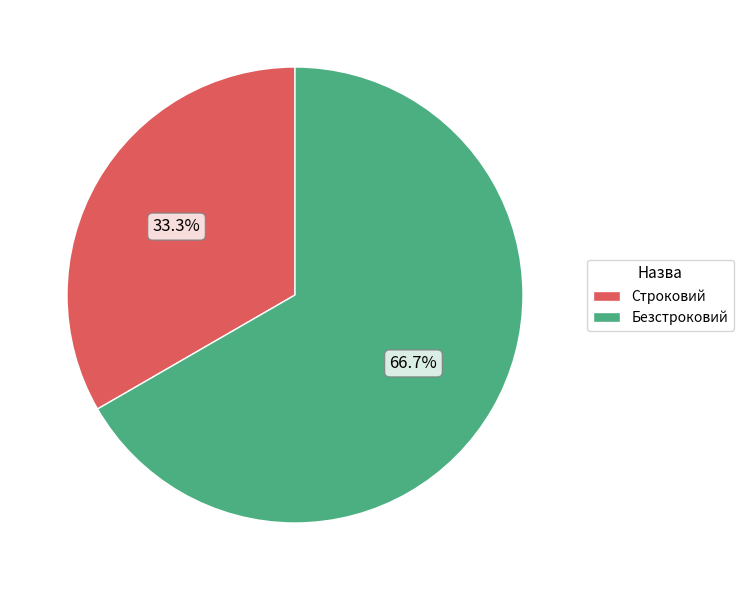

Do Строковий and Безстроковий together represent more than half of the pie?

Yes